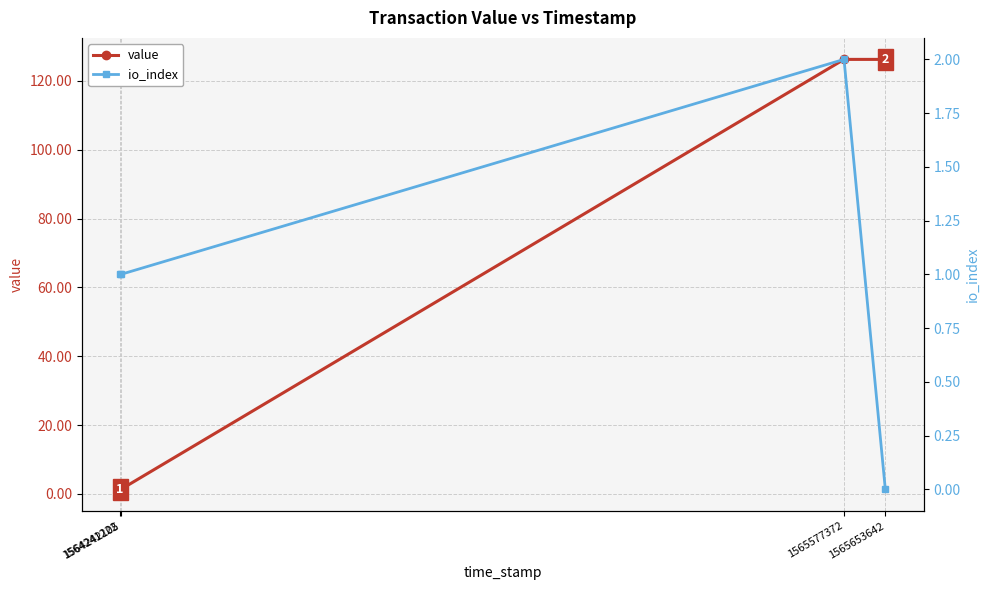

Between 1565577372 and 1565653642, which series saw the biggest shift?

io_index